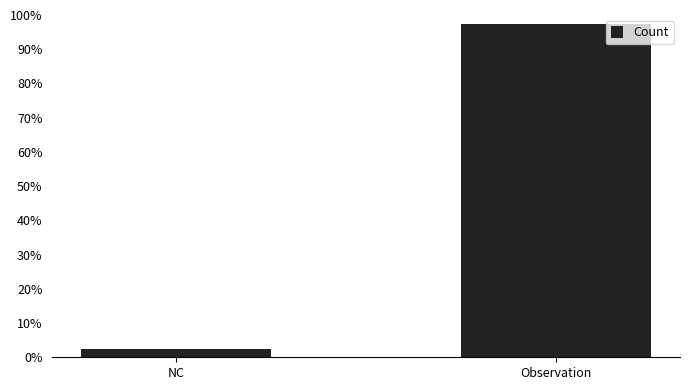

What is the change in value from NC to Observation?

+95.0